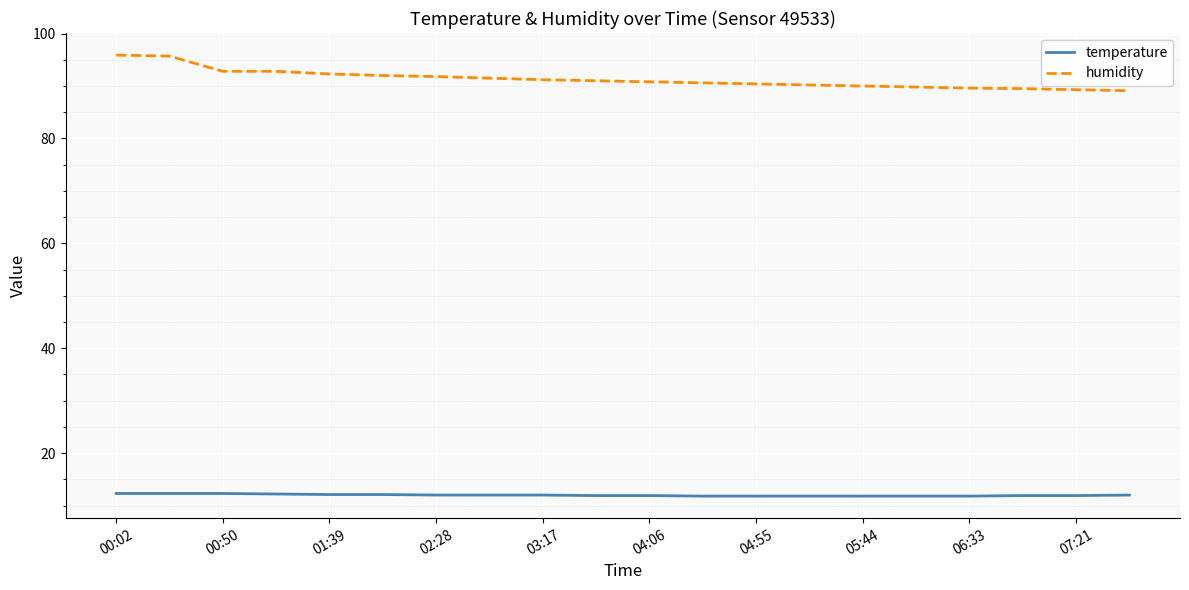

List the series in order of their peak value, lowest first.

temperature, humidity